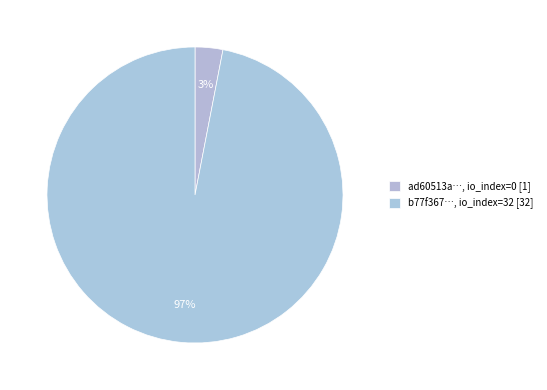

Which category has the smallest portion of the pie?

io_index=0